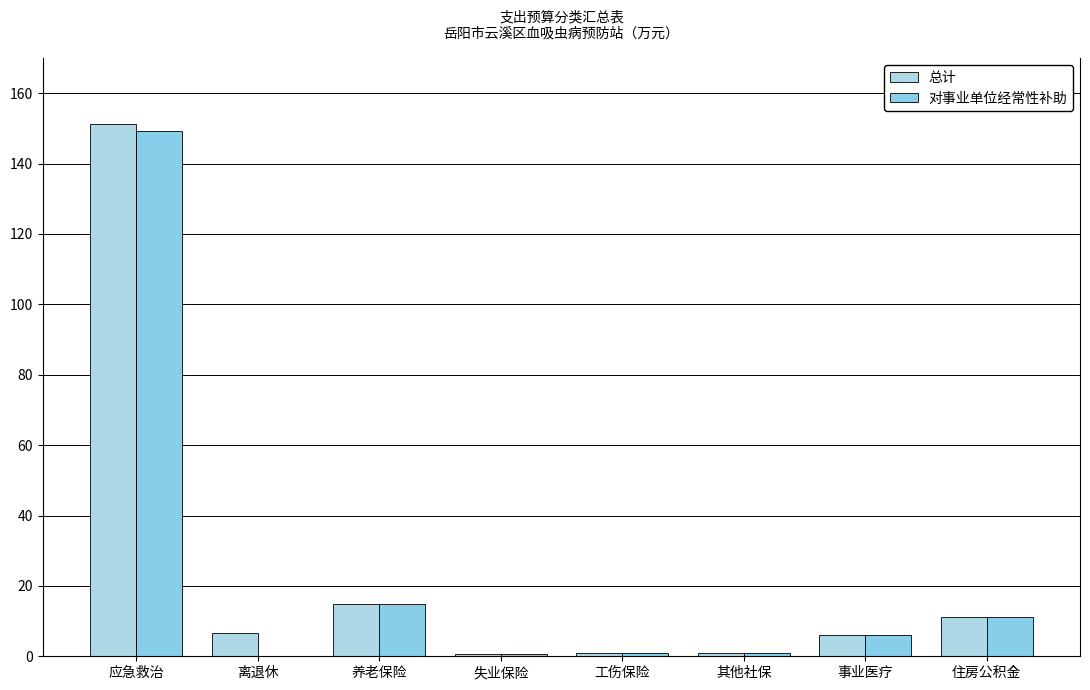

List the labels in order of 总计 value, largest first.

应急救治, 养老保险, 住房公积金, 离退休, 事业医疗, 工伤保险, 其他社保, 失业保险